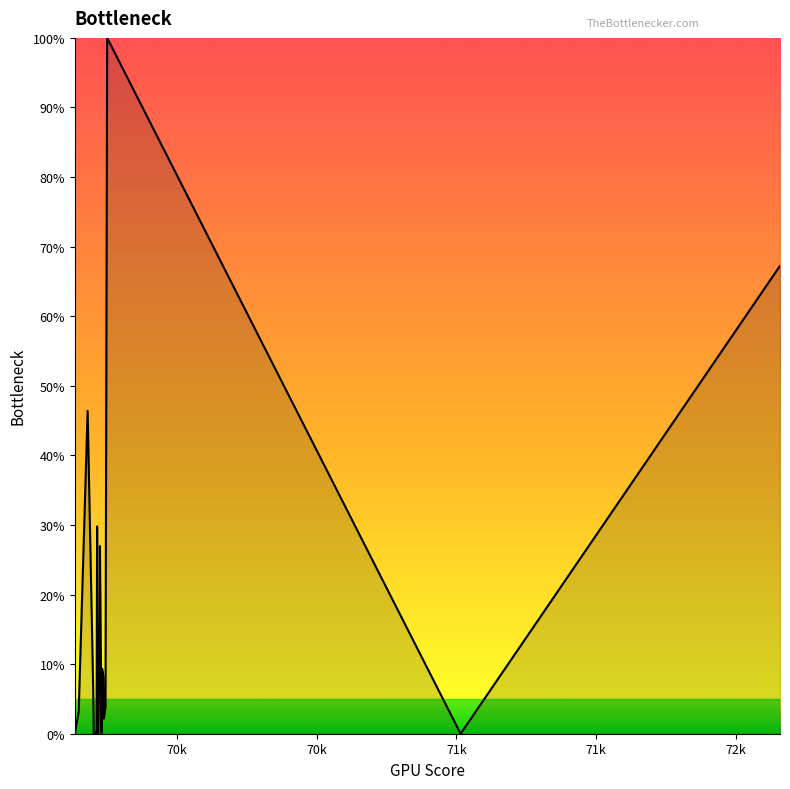

What is the maximum value shown in the chart?

100.0